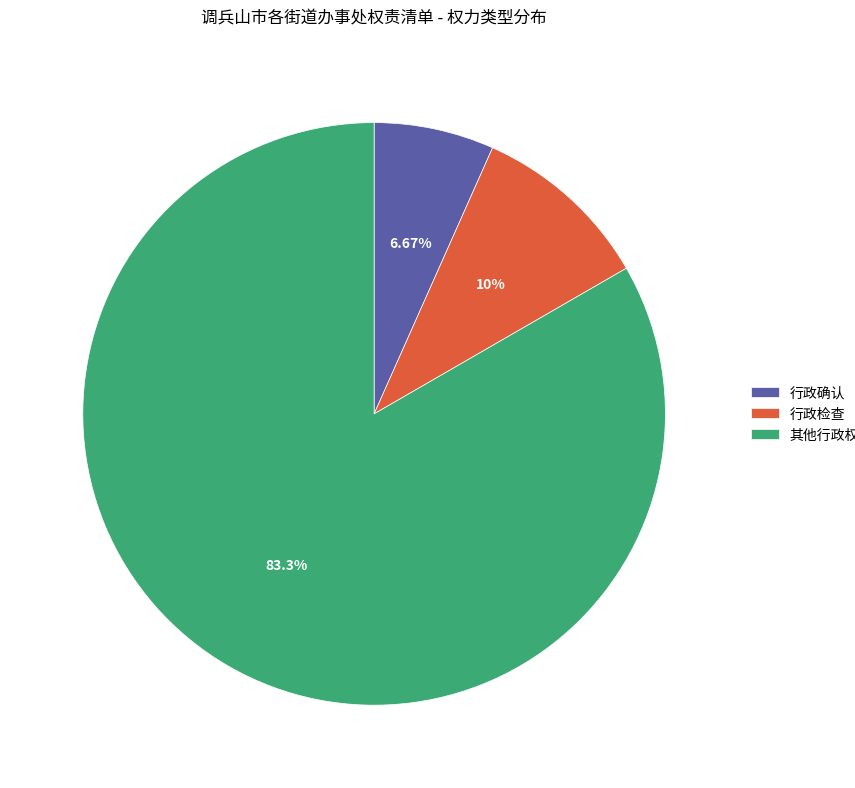

How many slices are in this pie chart?

3